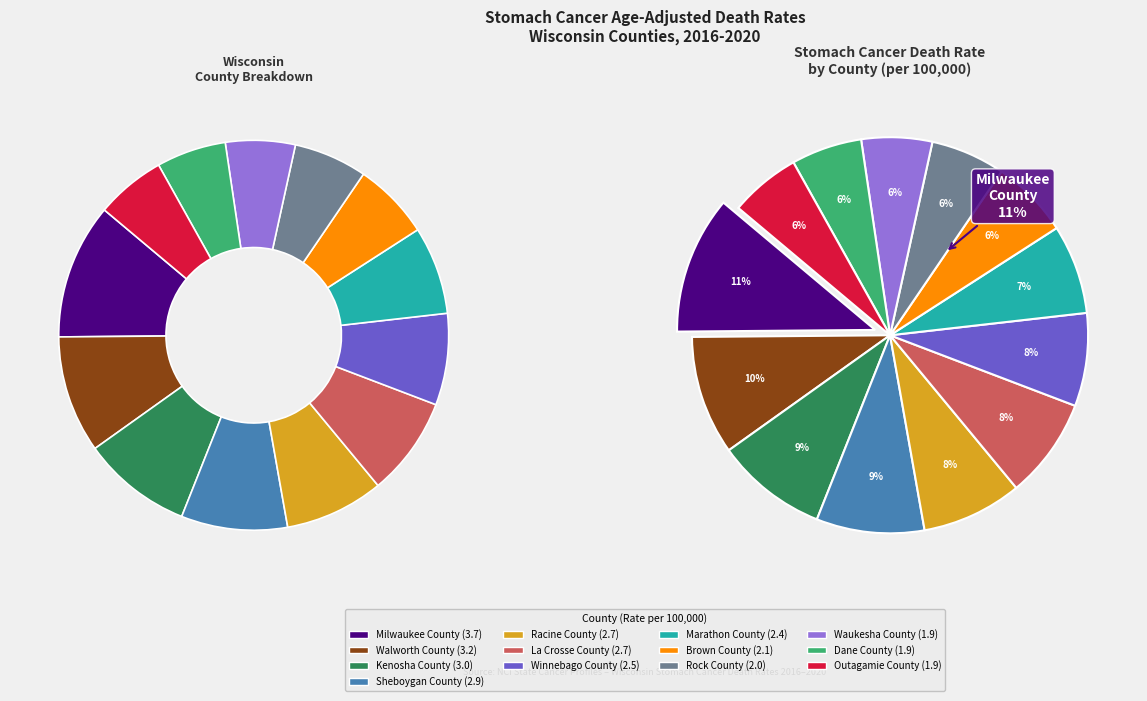

Approximately how many times larger is the value at Waukesha County compared to Kenosha County?

0.6